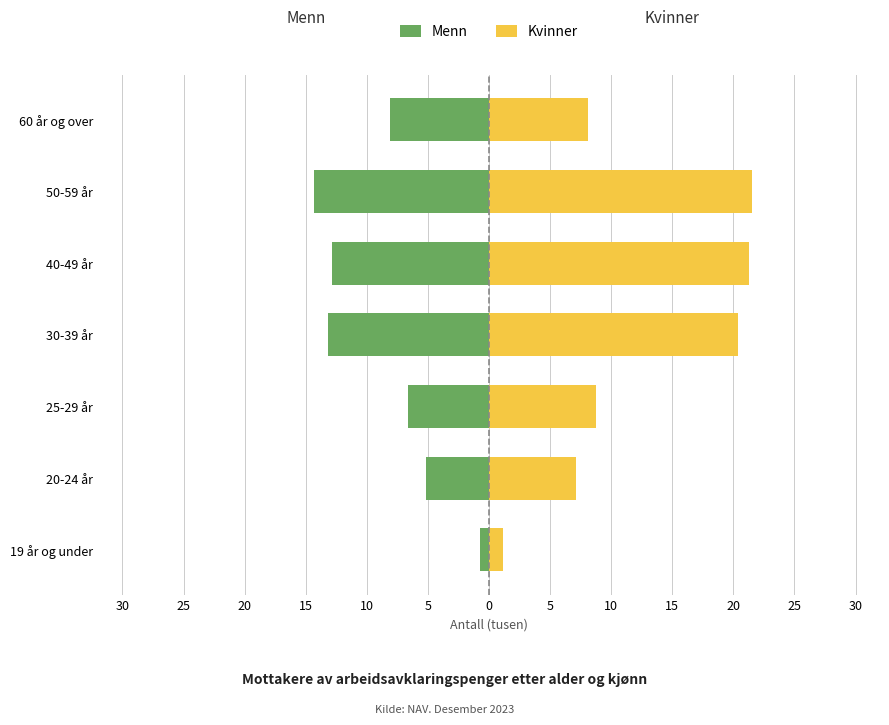

What is the lowest value of the Menn series?

-14.3